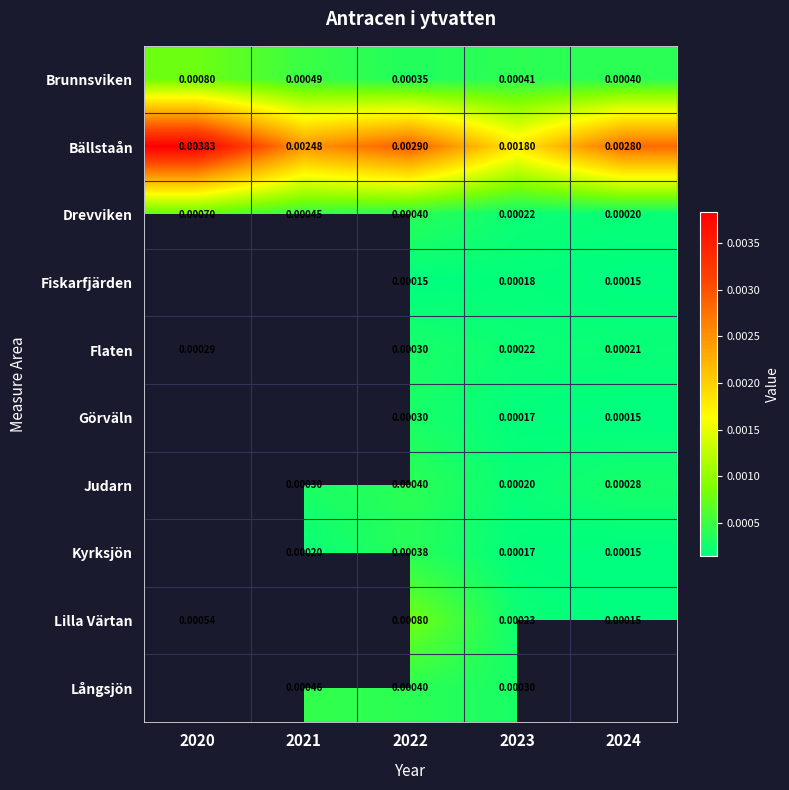

At which category is the sum across all series the highest?

2022